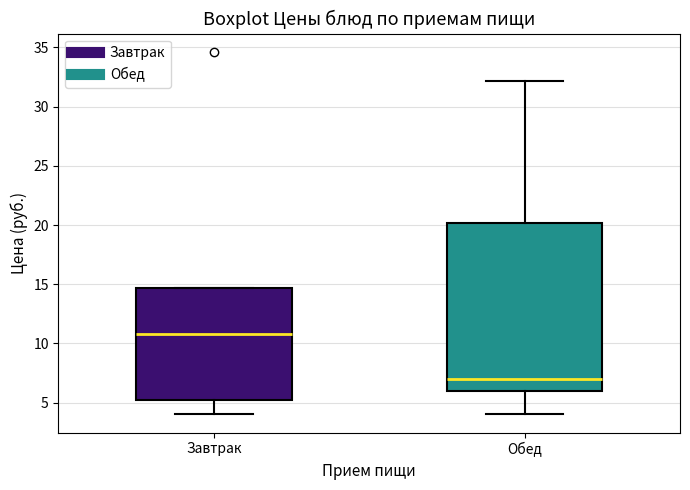

Where is the upper edge of the box for Обед on the y-axis? The values are not printed on the chart, so give them approximately, as read against the axis.

20.0